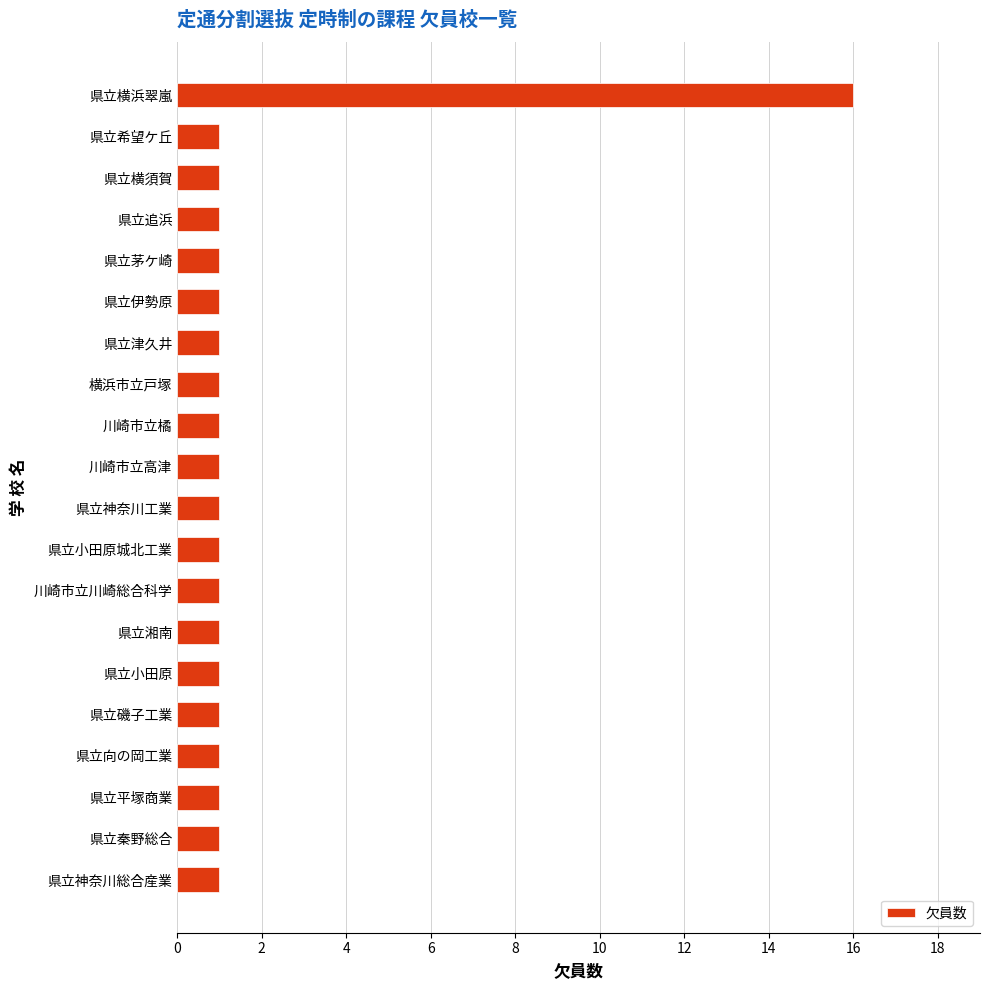

What is the greatest value displayed?

16